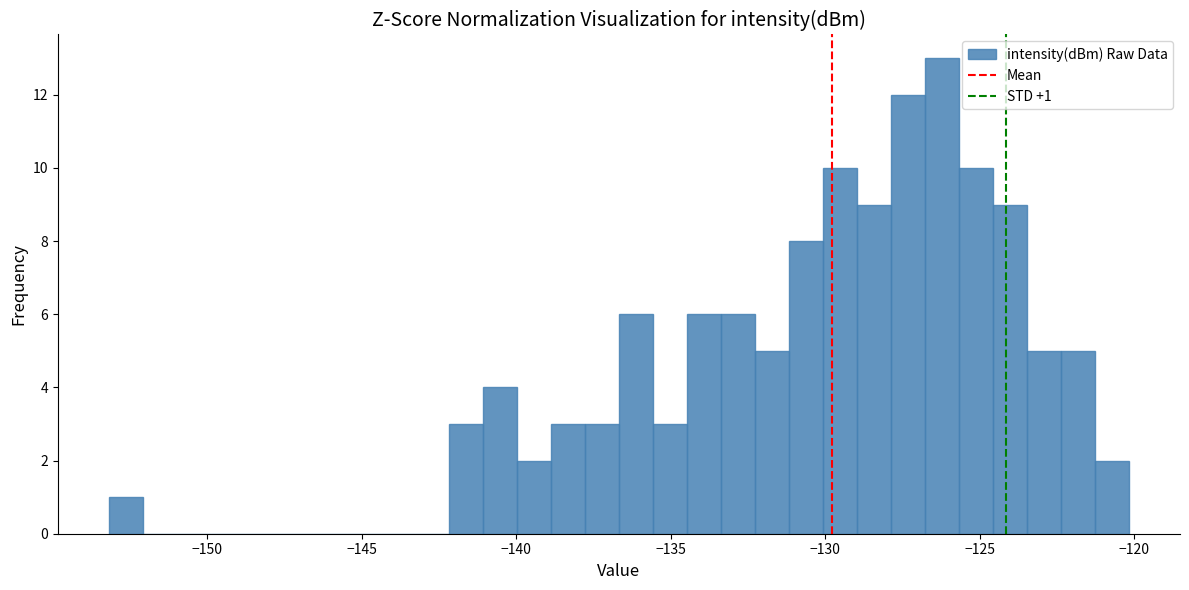

Around what value on the x-axis is the tallest bar? Give the approximate position of its centre, as read against the axis.

-126.0